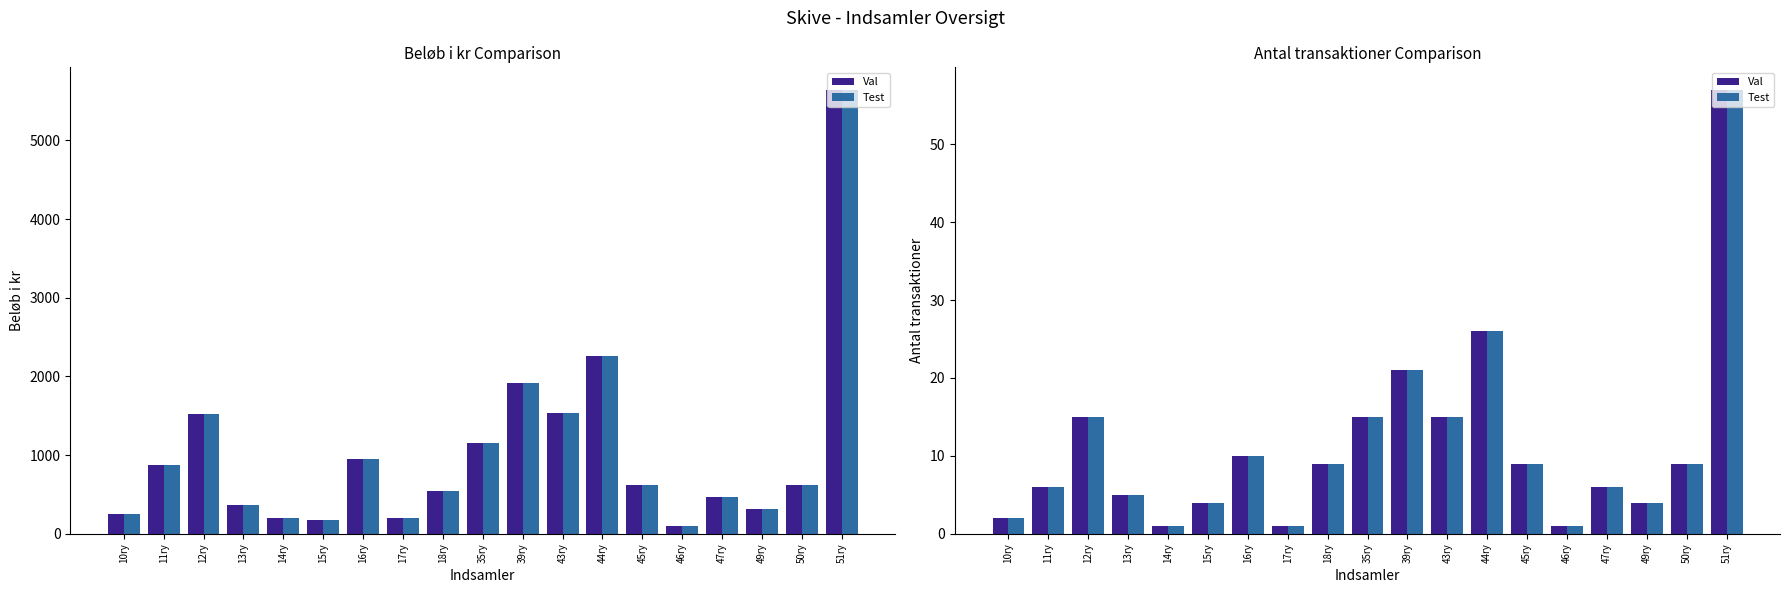

At which label does Beløb i kr reach its peak?

51ry